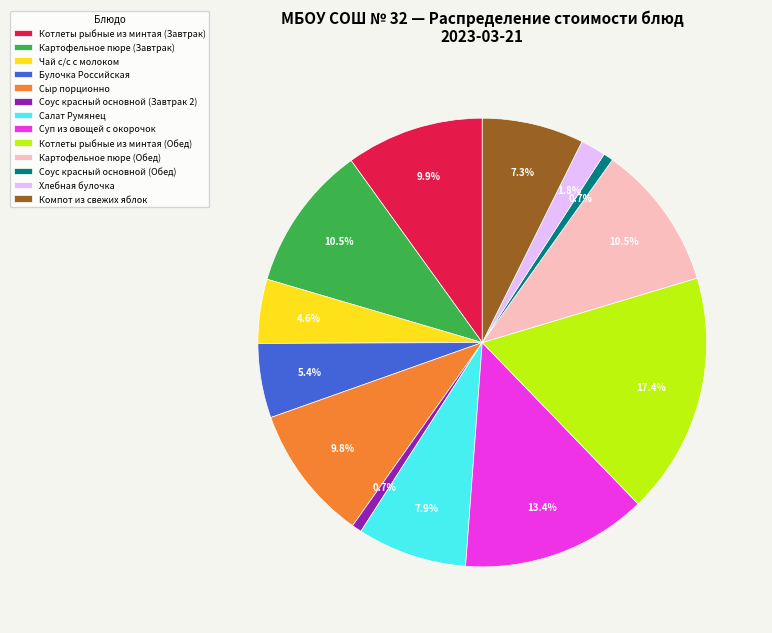

To the nearest percent, what is the combined percentage of Сыр порционно and Котлеты рыбные из минтая (Обед)?

27%